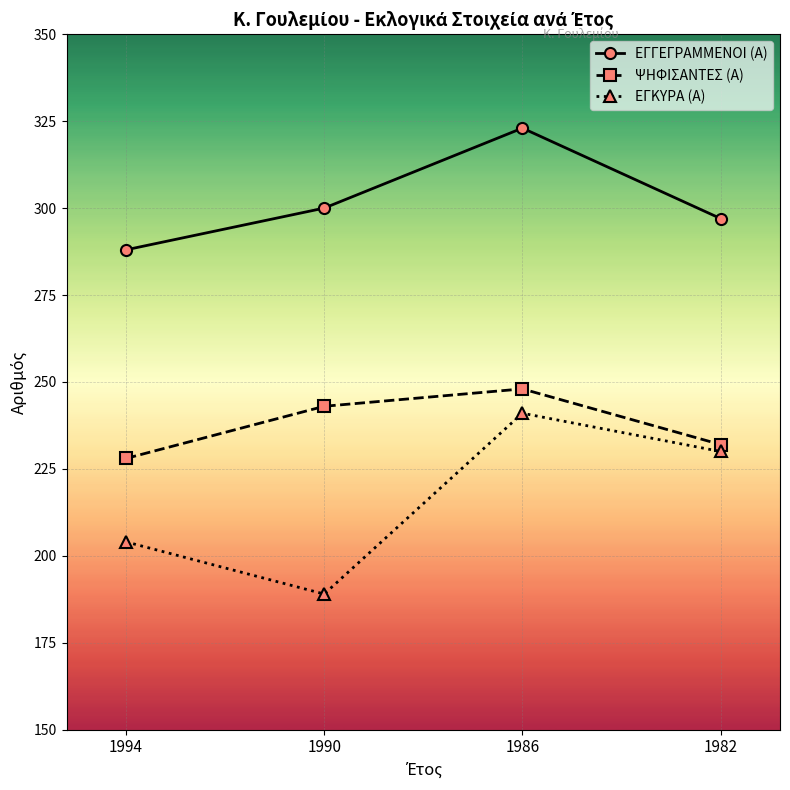

What is the difference between the maximum and minimum values in the ΕΓΚΥΡΑ (Α) series?

52